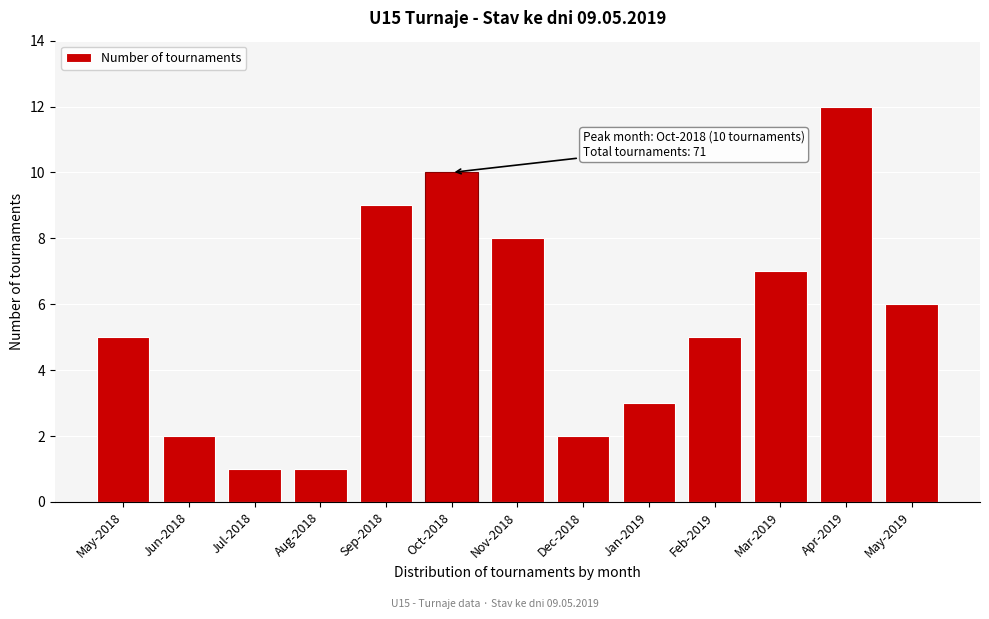

Reading left to right, transcribe all the data shown in this chart.

May-2018=5	Jun-2018=2	Jul-2018=1	Aug-2018=1	Sep-2018=9	Oct-2018=10	Nov-2018=8	Dec-2018=2	Jan-2019=3	Feb-2019=5	Mar-2019=7	Apr-2019=12	May-2019=6